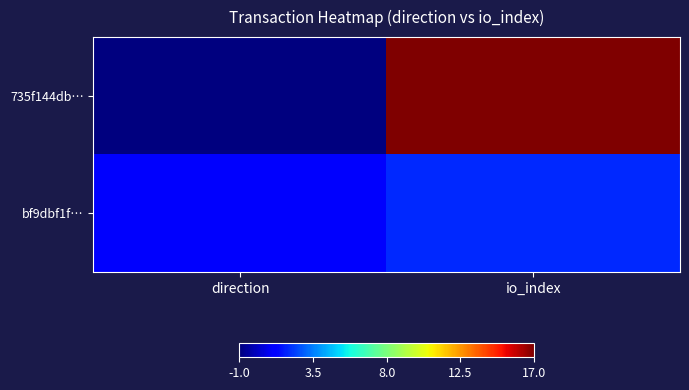

Reading left to right, transcribe all the data shown in this chart.

735f144db…: direction=-1	io_index=17
bf9dbf1f…: direction=1	io_index=2